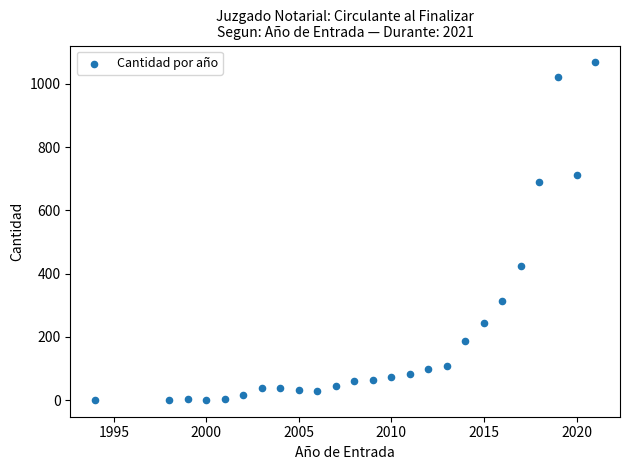

What is the range of Y values (max minus min)?

1067